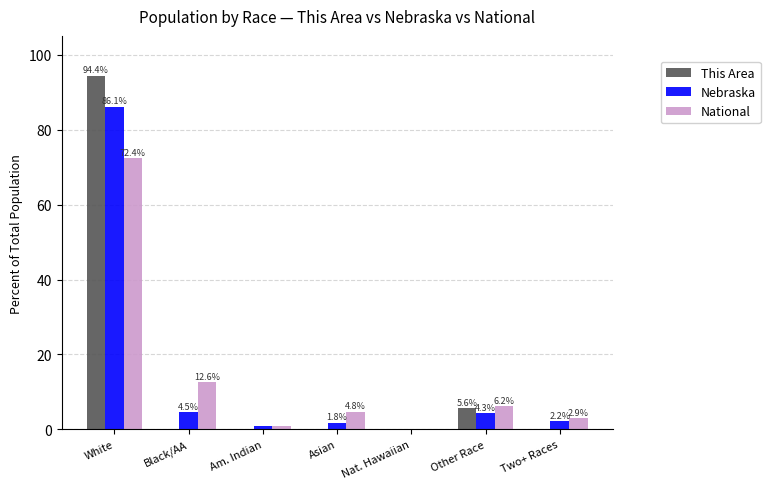

True or false: This Area has a value of 0.0 at Asian.

True